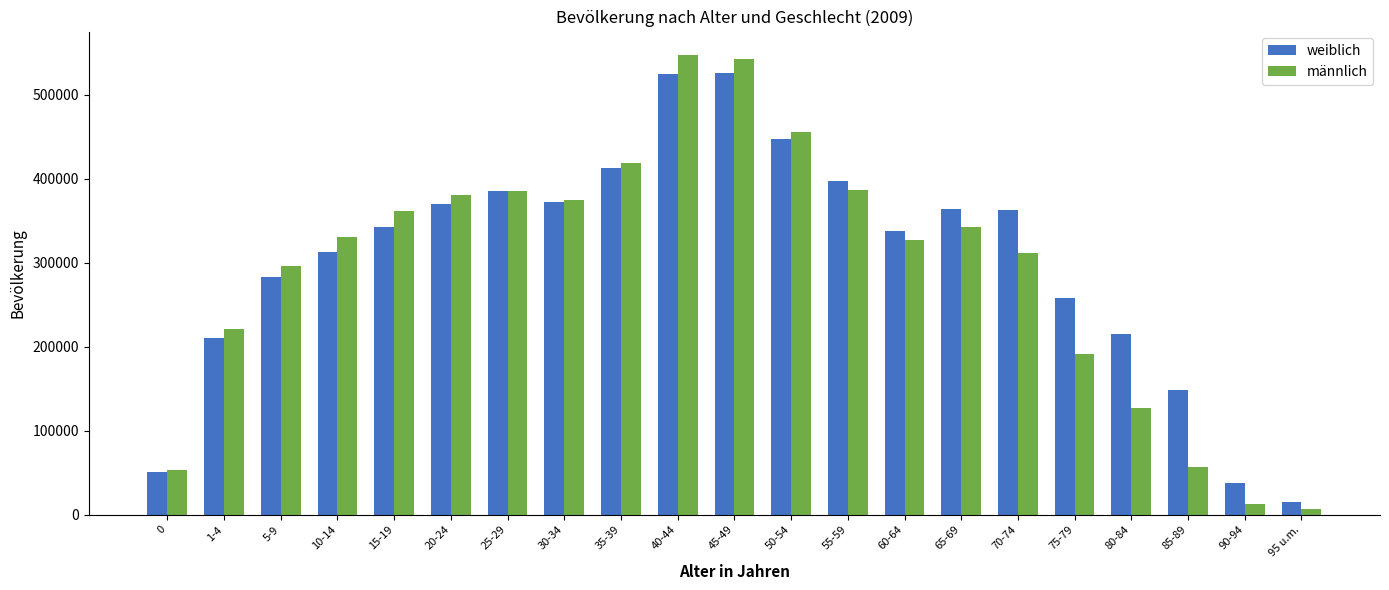

What are all the series names shown in the legend?

weiblich, männlich